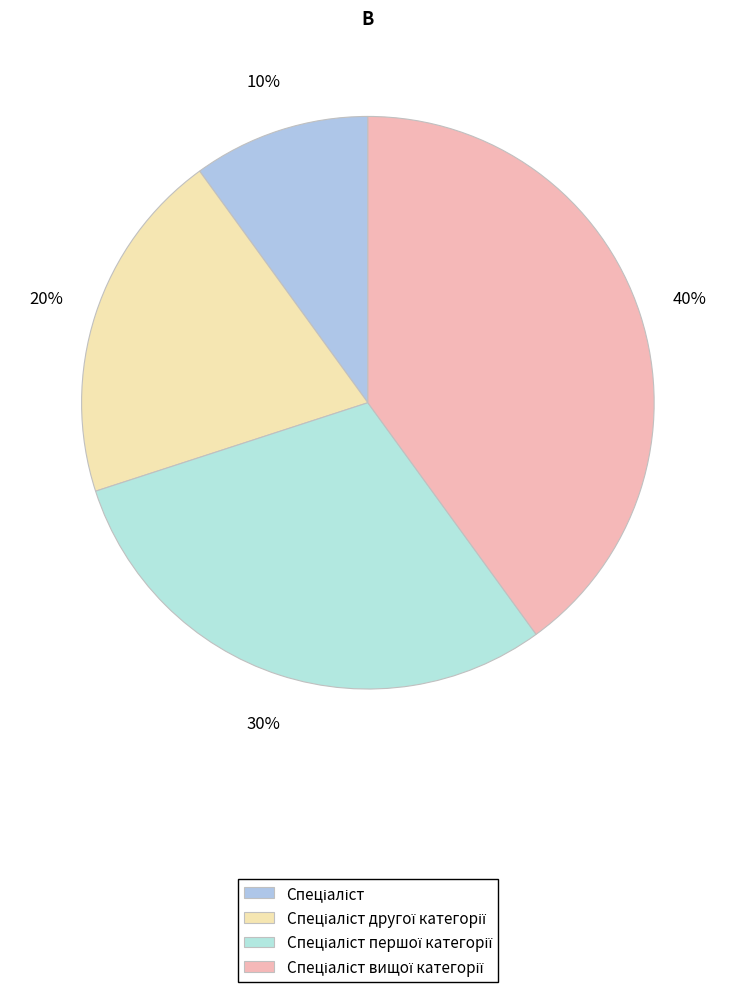

How many slices are in this pie chart?

4